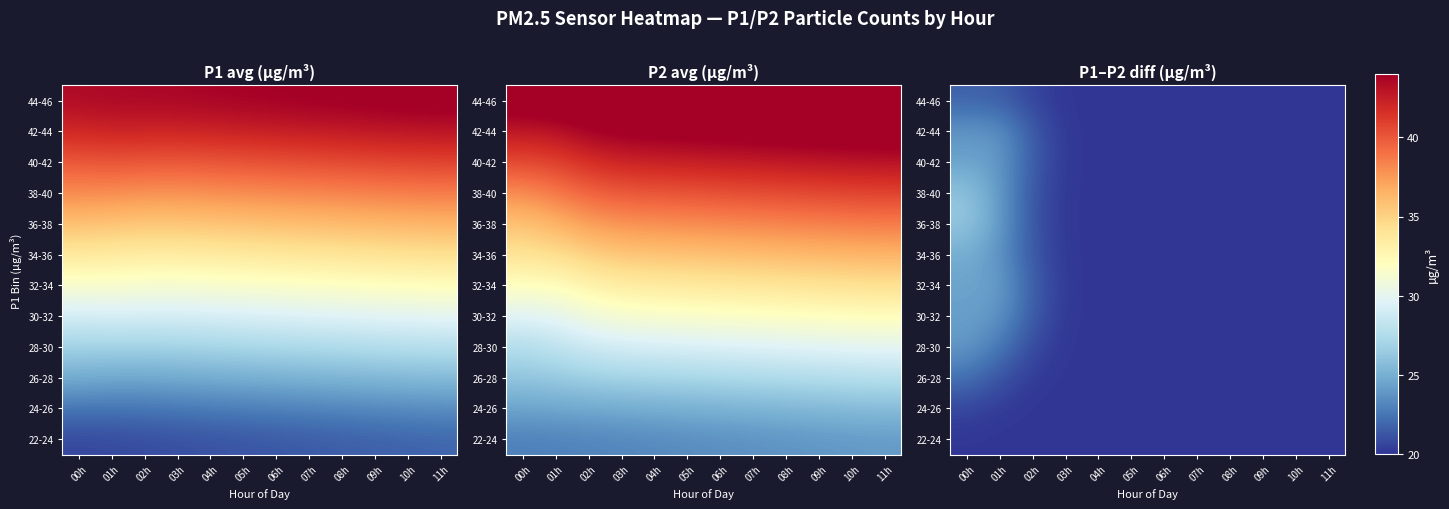

Between 01h and 07h, which is larger?

01h